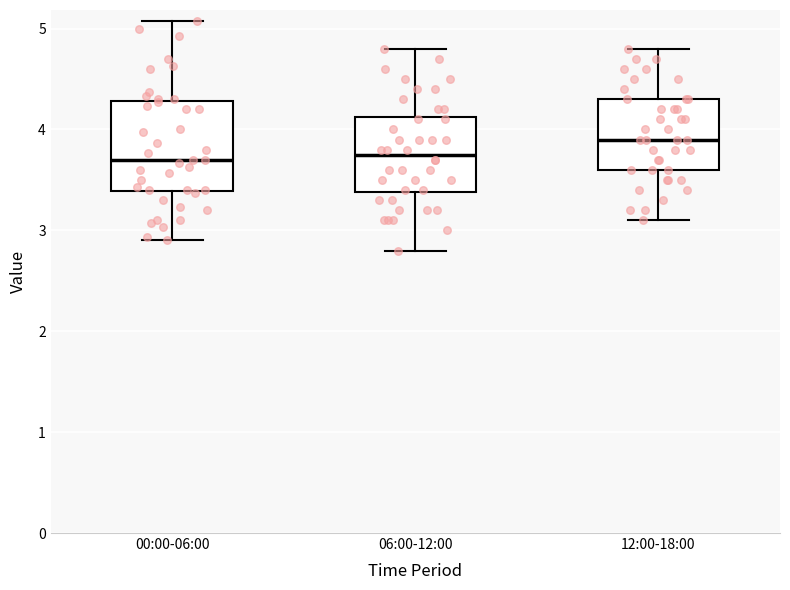

Where is the upper edge of the box for 06:00-12:00 on the y-axis? The values are not printed on the chart, so give them approximately, as read against the axis.

4.1